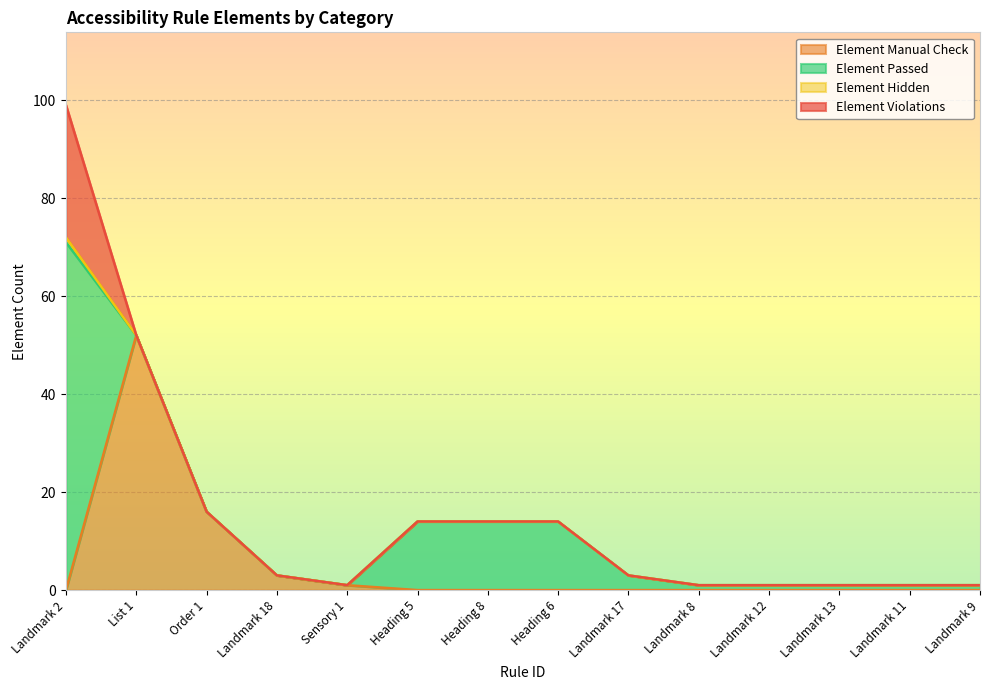

The value of Element Manual Check at Landmark 9 is 35. True or false?

False